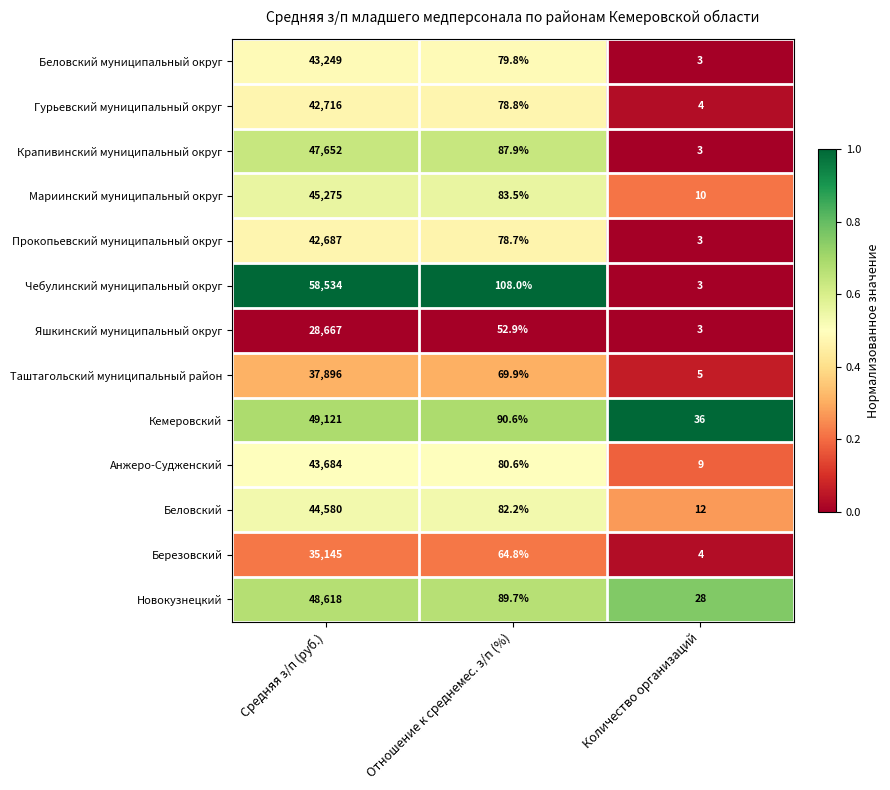

At Средняя з/п (руб.), list the series in order from smallest to largest.

Яшкинский муниципальный округ, Березовский, Таштагольский муниципальный район, Прокопьевский муниципальный округ, Гурьевский муниципальный округ, Беловский муниципальный округ, Анжеро-Судженский, Беловский, Мариинский муниципальный округ, Крапивинский муниципальный округ, Новокузнецкий, Кемеровский, Чебулинский муниципальный округ